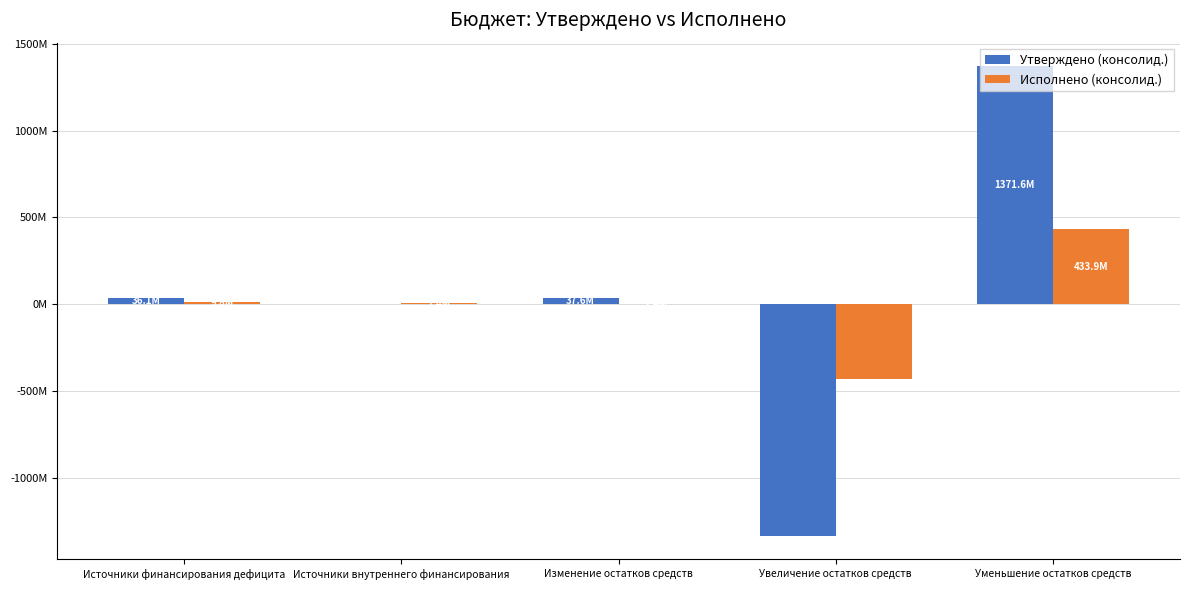

The value of Исполнено (консолид.) at Изменение остатков средств is 2436352.9. True or false?

True